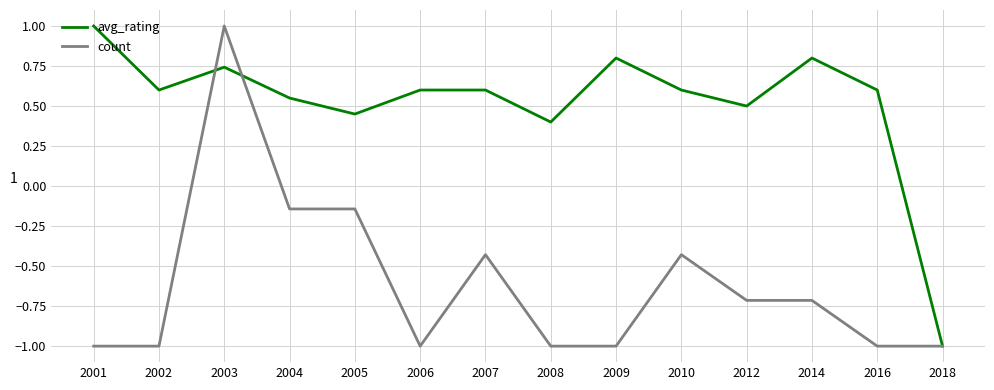

What is the highest value of the count series?

1.0